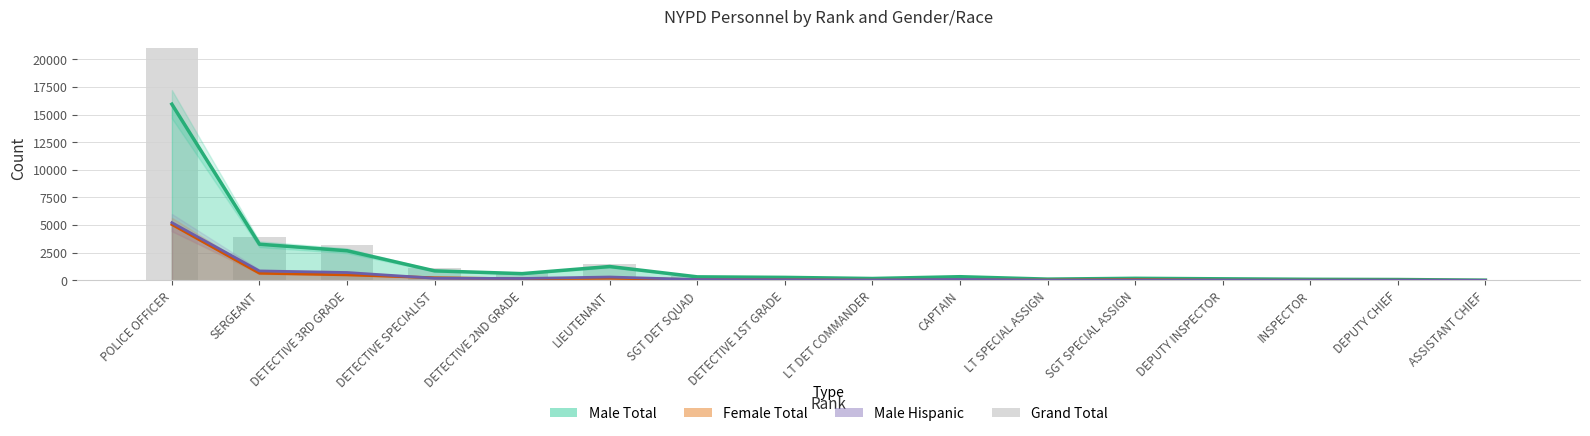

How many values exceed 377?

7